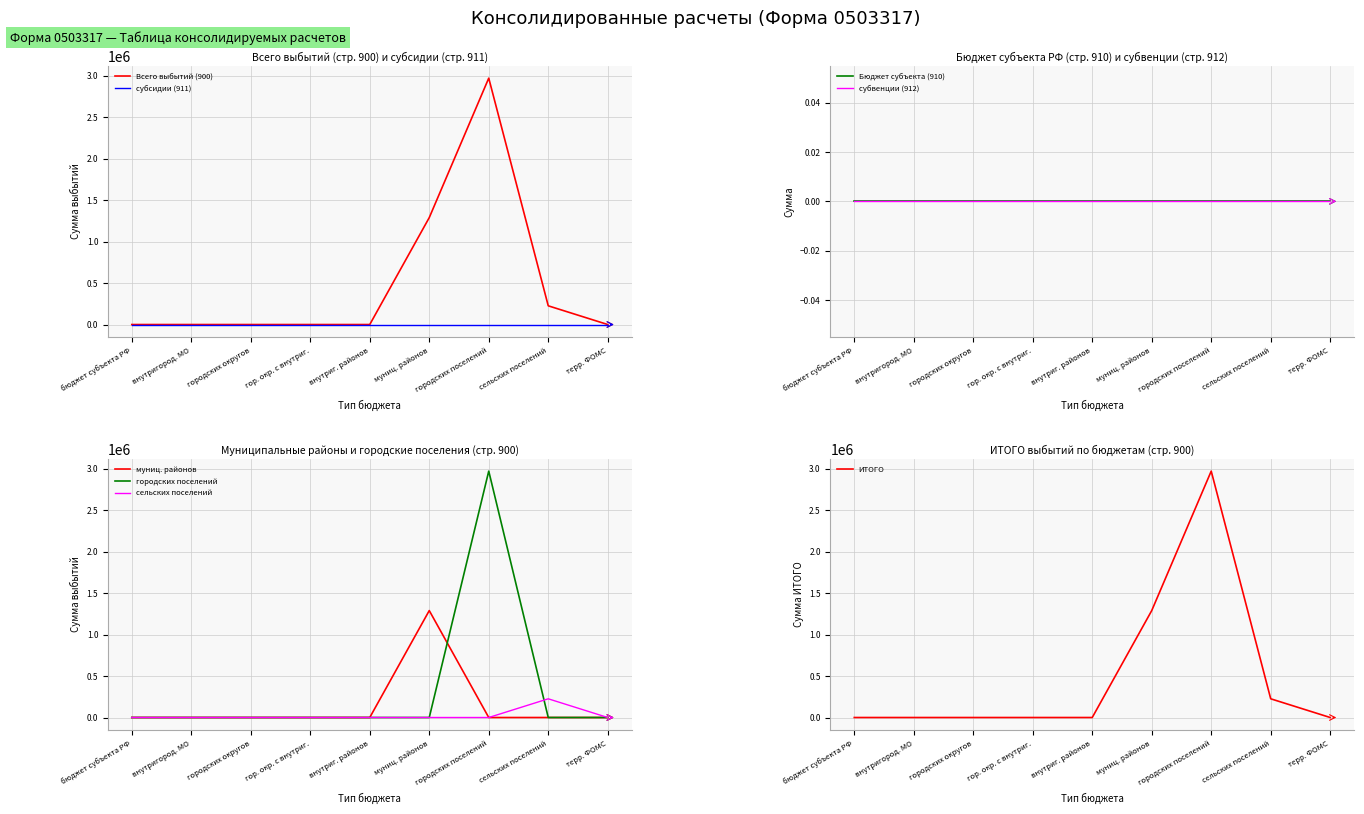

The value of Всего выбытий (900) at гор. окр. с внутриг. is 2039918.6. True or false?

False